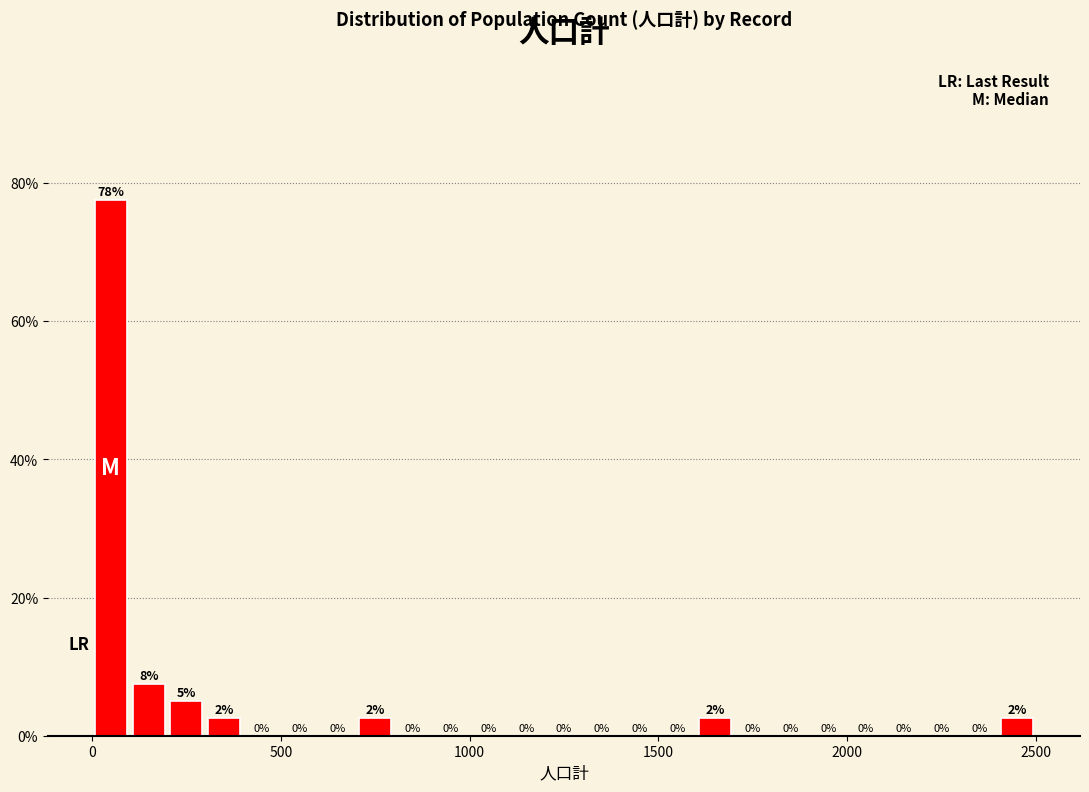

Around what value on the x-axis is the tallest bar? Give the approximate position of its centre, as read against the axis.

50